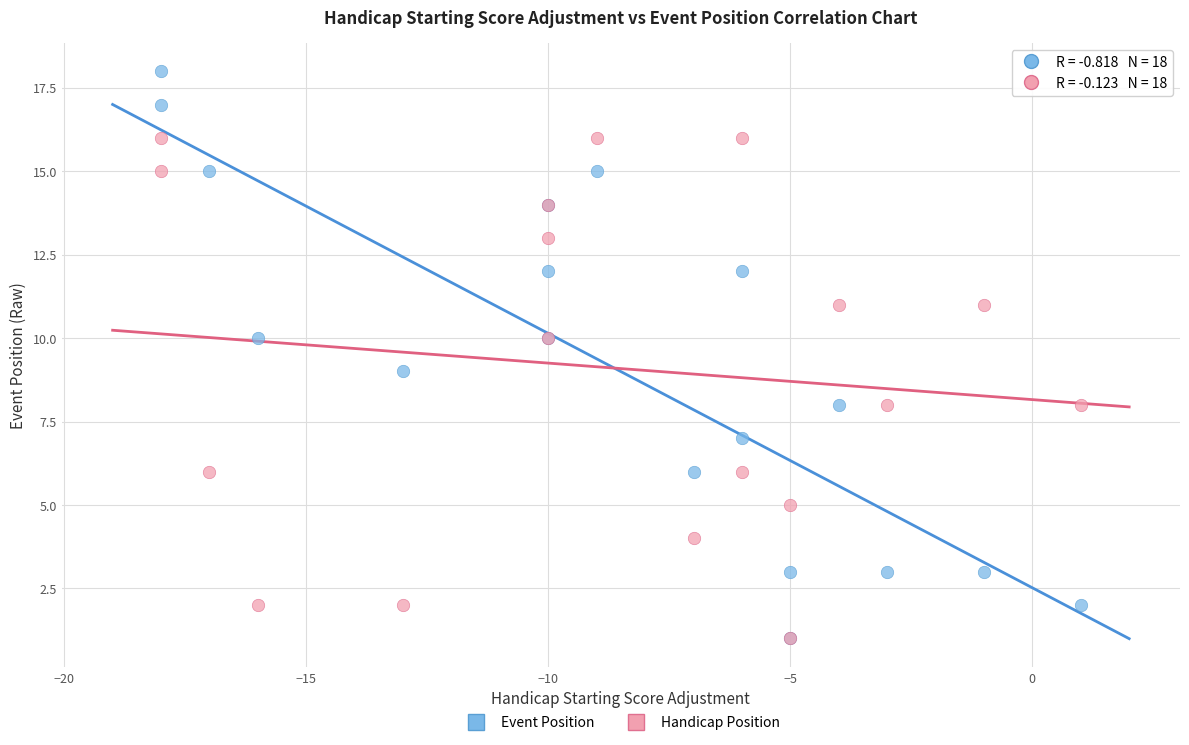

Which series has the widest spread of Y values?

Event Position